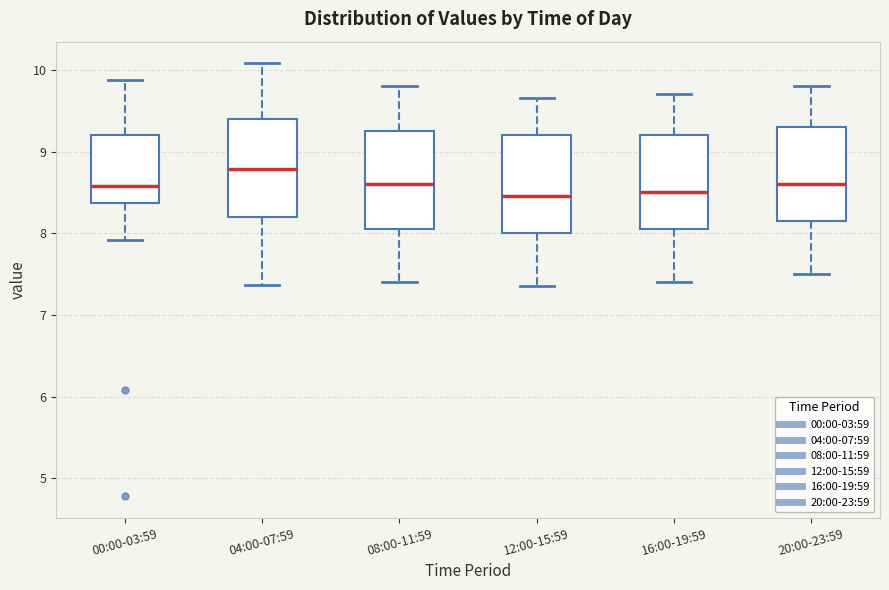

Reading left to right, read every box against the y-axis: the position of its median line, the range the box covers, and the ends of its whiskers. The values are not printed on the chart, so give them approximately, as read against the axis.

00:00-03:59: median 8.6, box 8.4 to 9.2, whiskers 7.9 to 9.9
04:00-07:59: median 8.8, box 8.2 to 9.4, whiskers 7.4 to 10.1
08:00-11:59: median 8.6, box 8.1 to 9.3, whiskers 7.4 to 9.8
12:00-15:59: median 8.5, box 8.0 to 9.2, whiskers 7.4 to 9.7
16:00-19:59: median 8.5, box 8.1 to 9.2, whiskers 7.4 to 9.7
20:00-23:59: median 8.6, box 8.2 to 9.3, whiskers 7.5 to 9.8